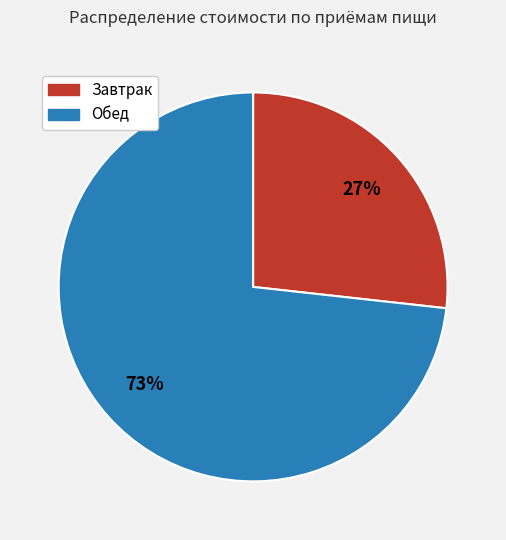

To the nearest percent, what is the difference between the Завтрак and Обед slice percentages?

46%